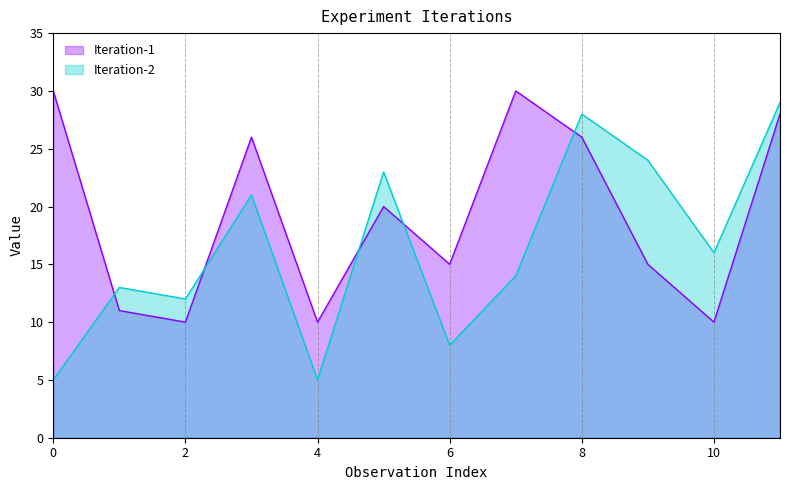

How many data points in Iteration-1 are above 20?

5